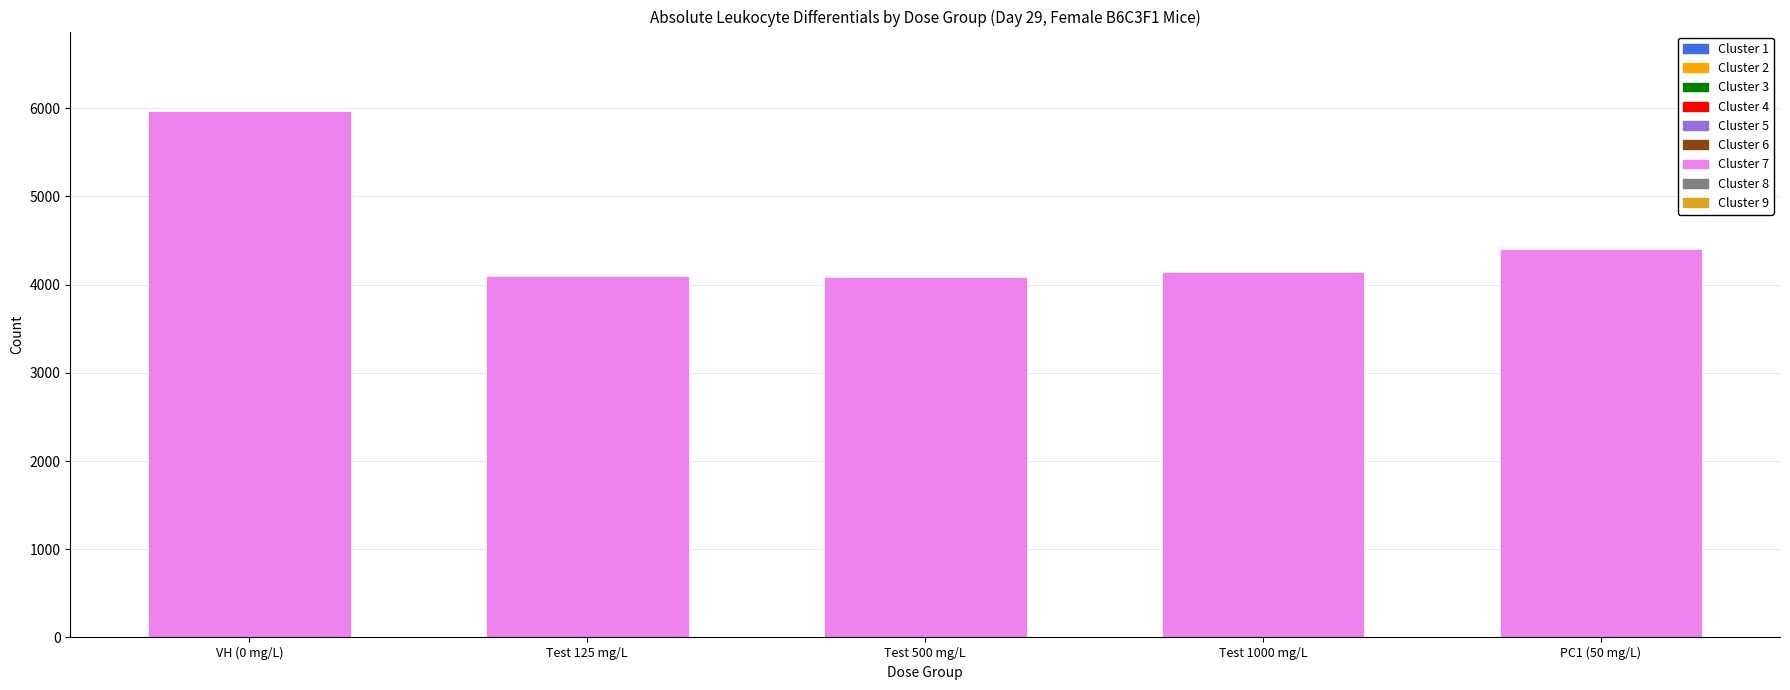

What is the label of the 2nd bar from the left?

Test 125 mg/L